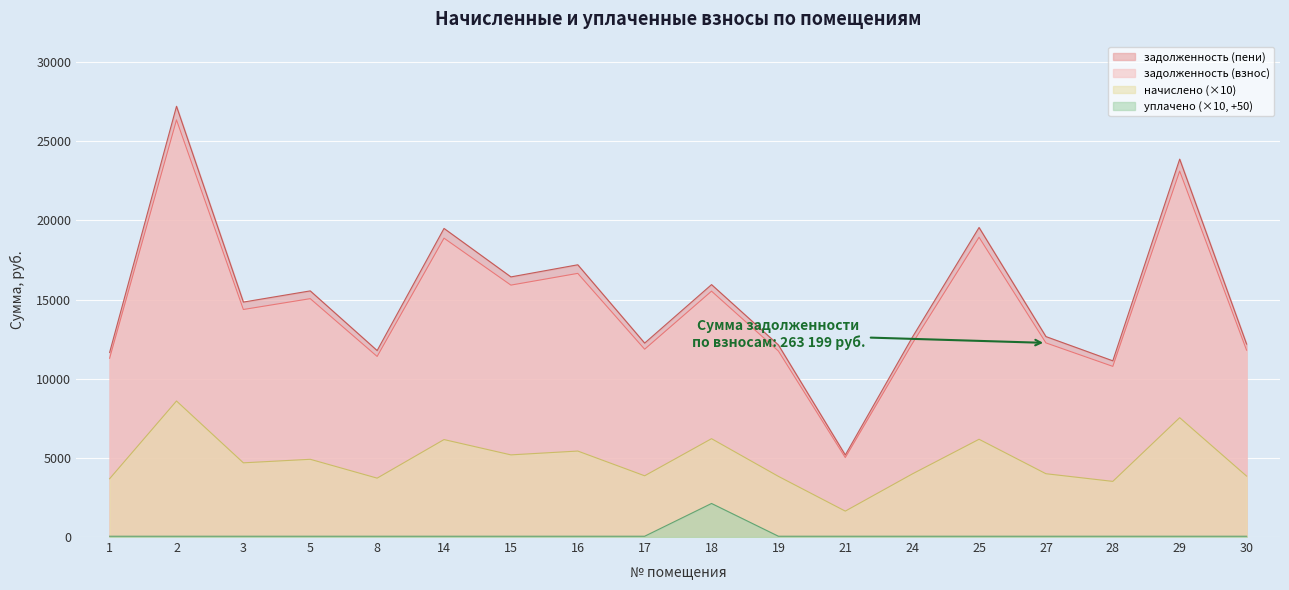

Is it true that начислено equals 1680.9 at 16?

False